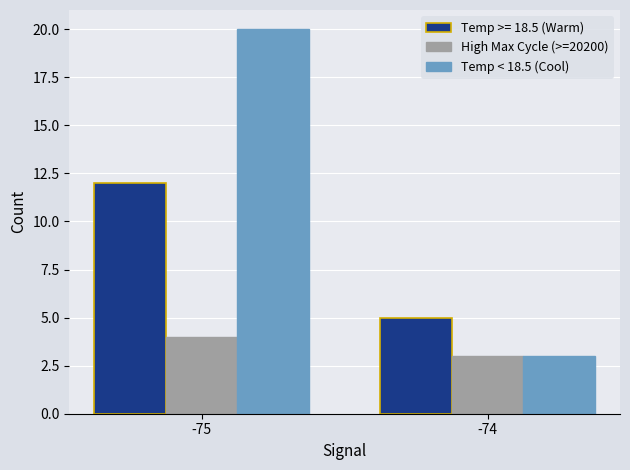

What is the value of the Temp < 18.5 (Cool) bar at the 2nd from the left?

3